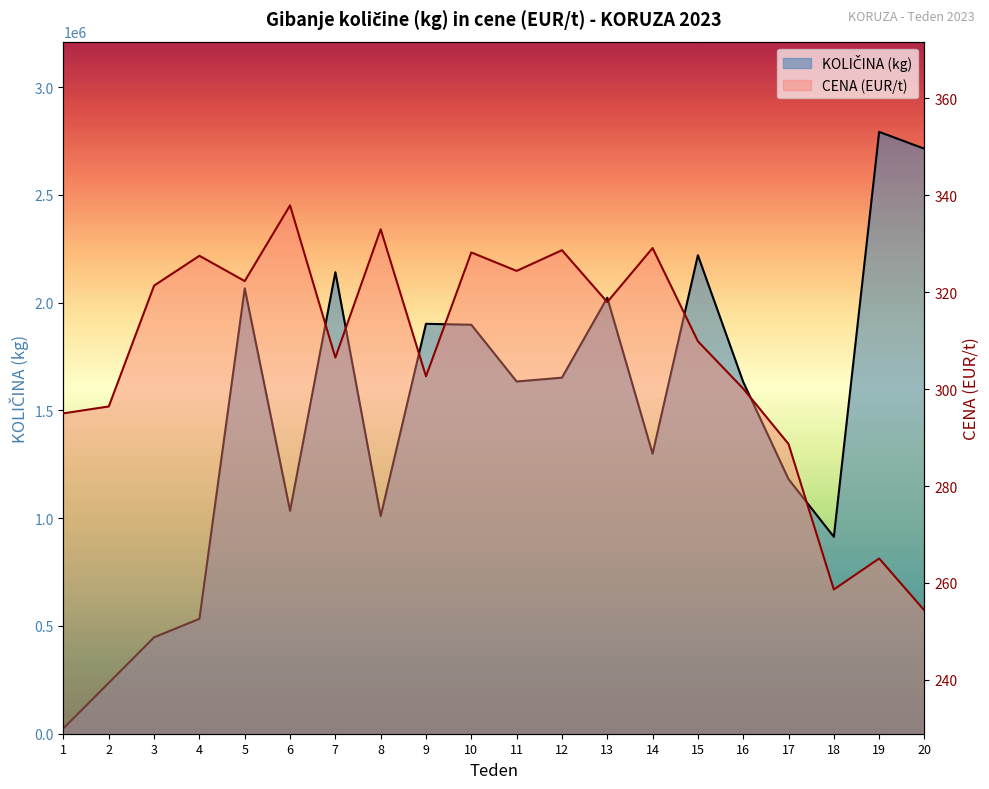

What is the smallest value displayed?

254.3